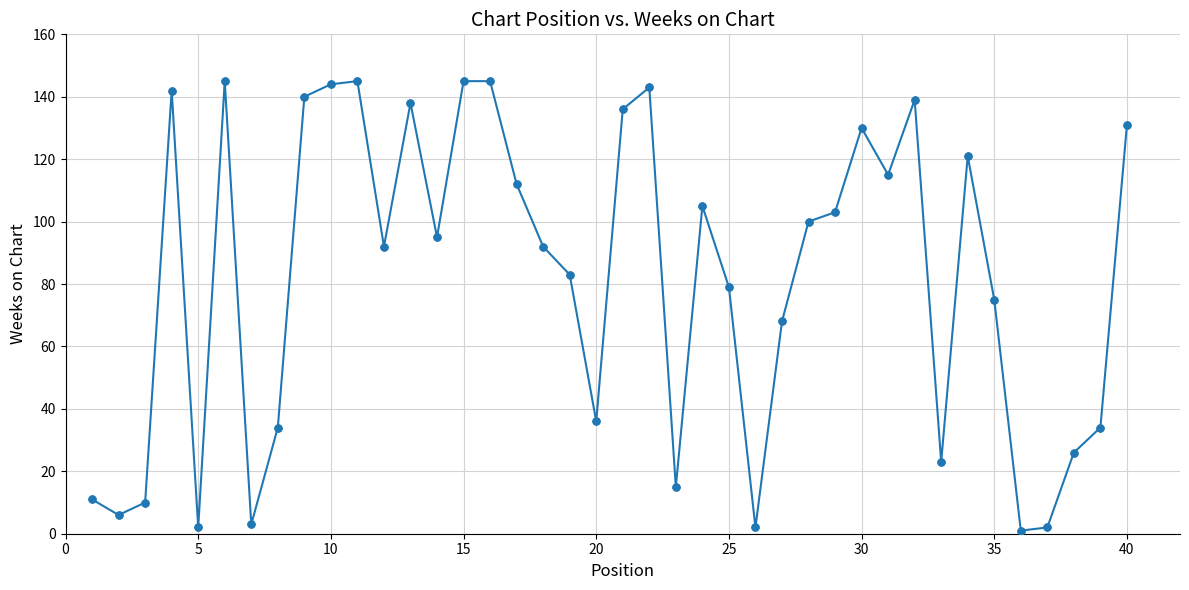

What is the sum of all values?

3268